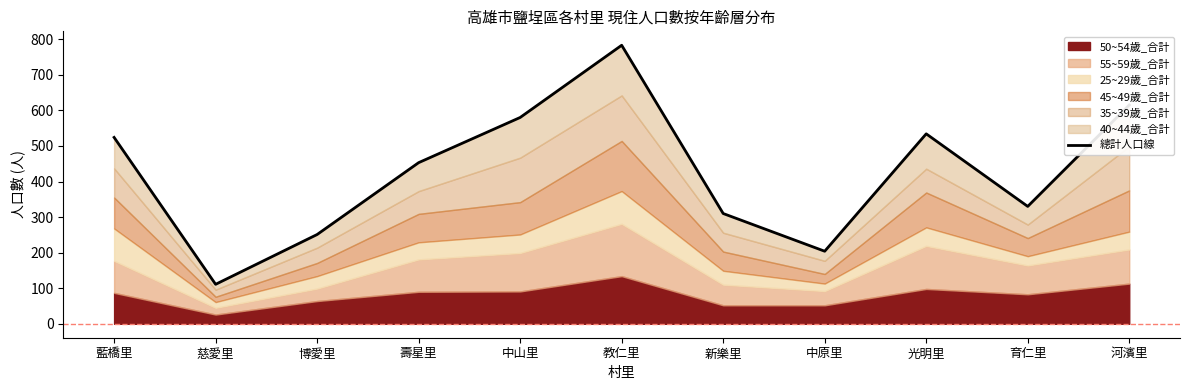

True or false: the data has more than 1 interior local peaks.

True